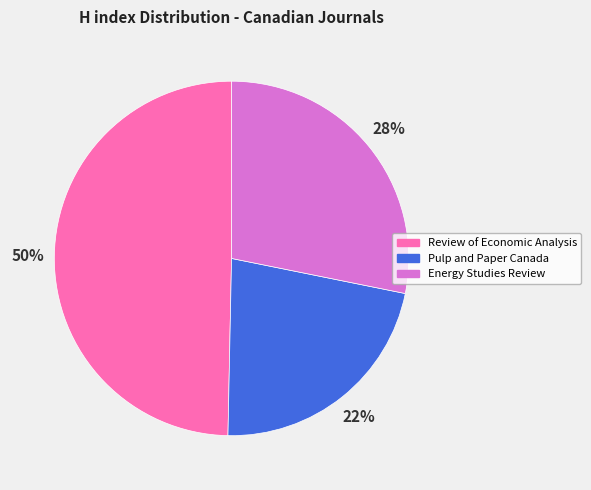

Do Review of Economic Analysis and Energy Studies Review together represent more than half of the pie?

Yes